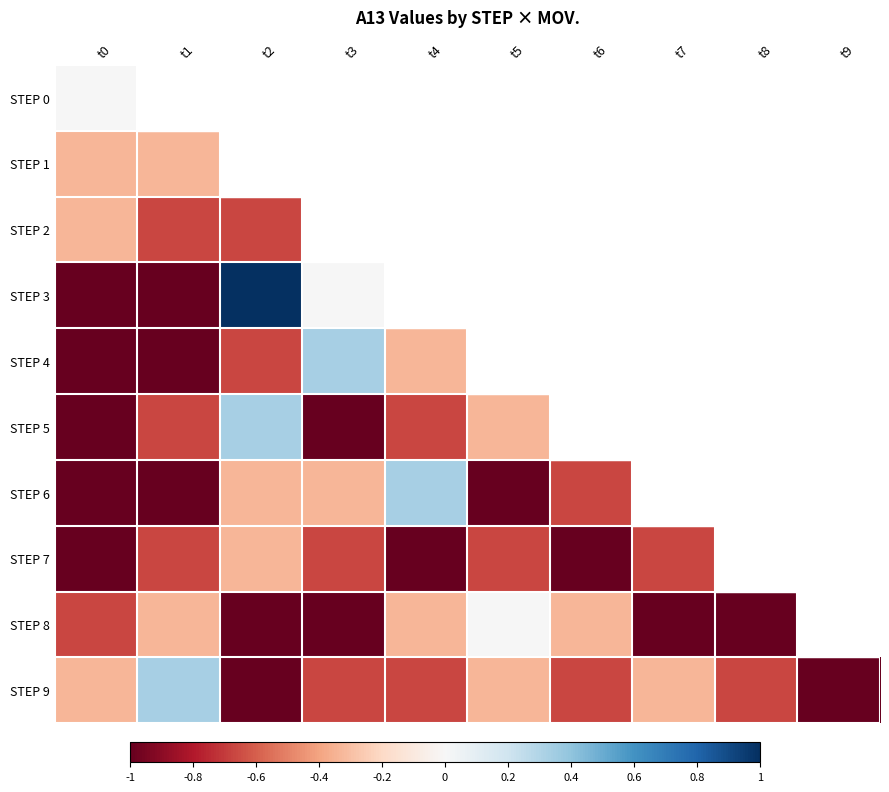

Between t4 and t5, which is larger?

t5